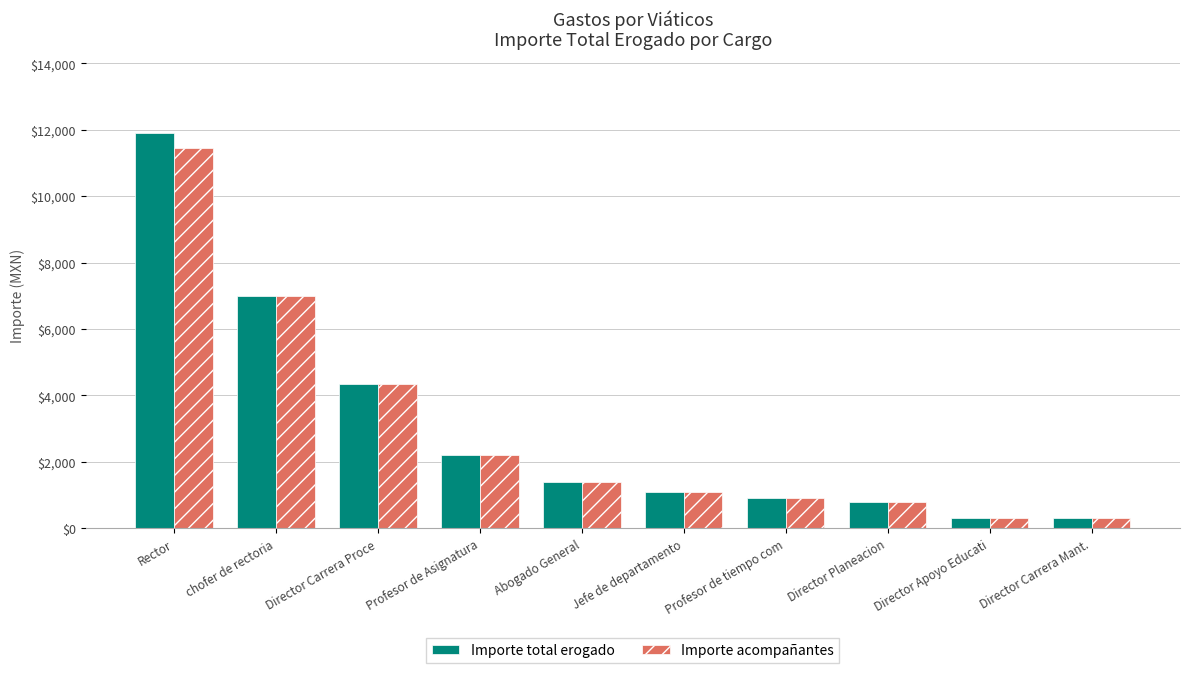

Reading left to right, list all the values displayed in this chart.

Importe total erogado: 11892.4	7000.0	4350.3	2210.0	1400.0	1100.0	900.0	800.0	300.0	300.0
Importe acompañantes: 11454.2	7000.0	4350.3	2210.0	1400.0	1100.0	900.0	800.0	300.0	300.0